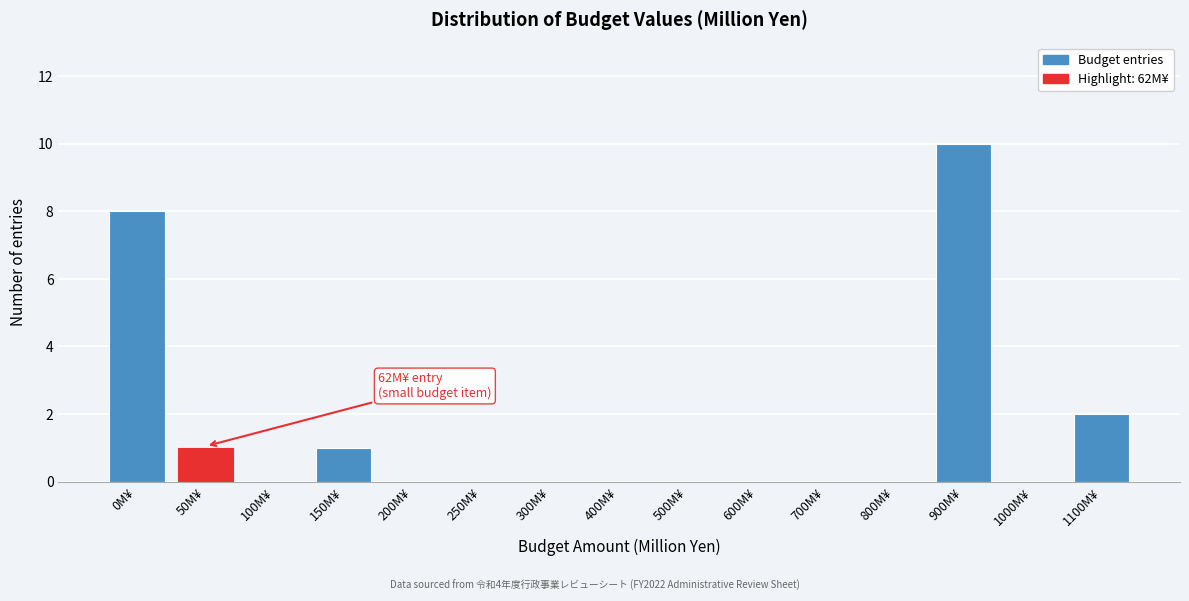

Is it true that the value at 1100M¥ is 3?

False